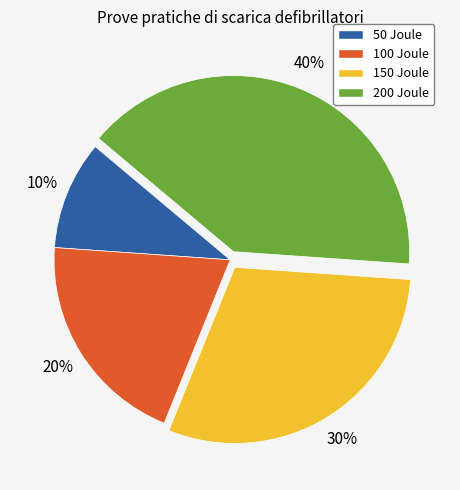

Which slice is the largest?

200 Joule